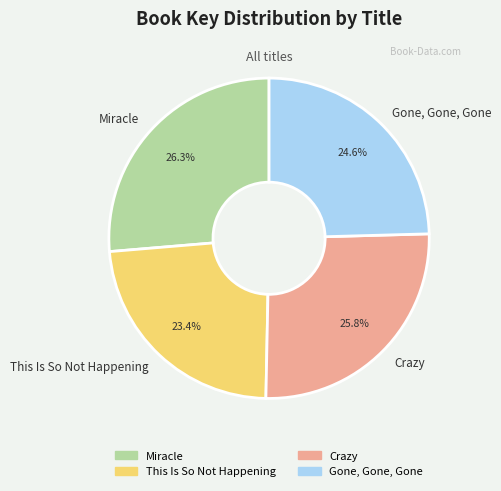

Is it true that Crazy is 20% of the pie?

False